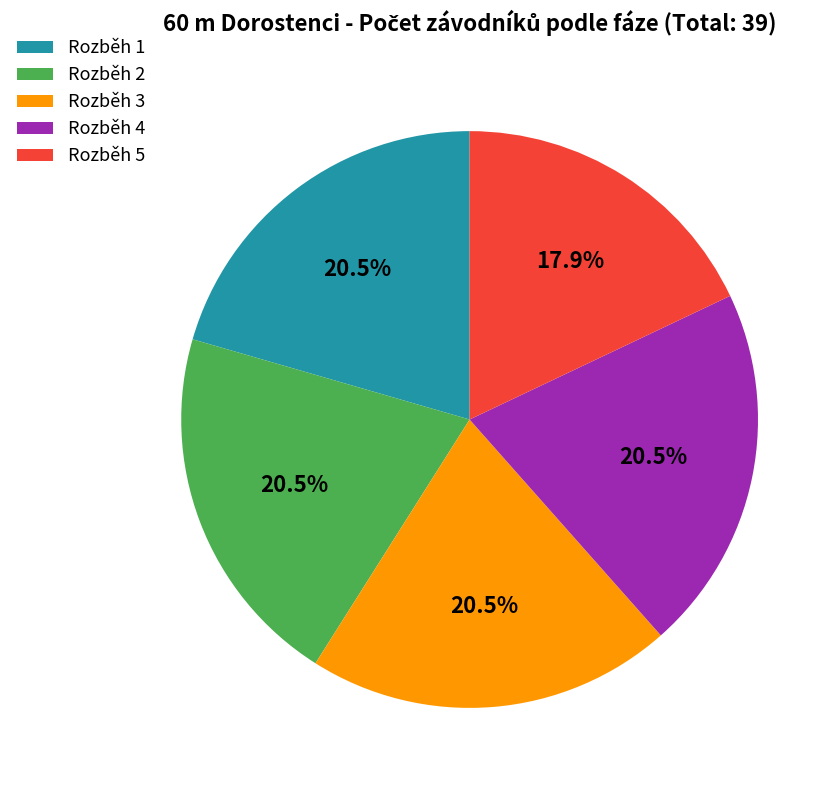

Which slice is the smallest?

Rozběh 5